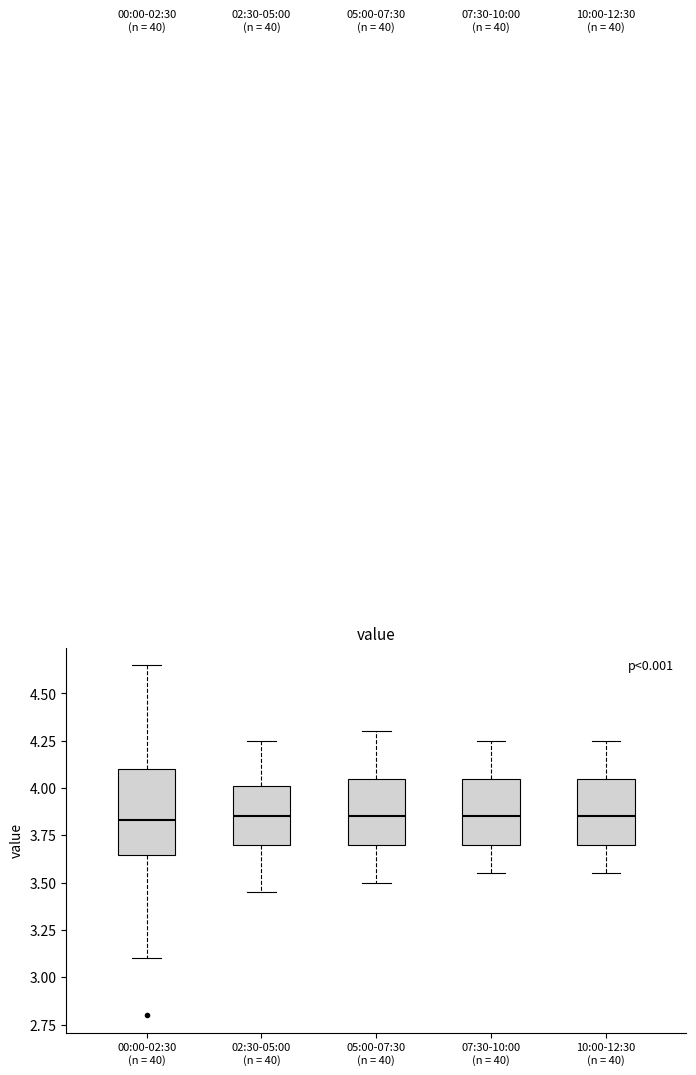

Reading left to right, read every box against the y-axis: the position of its median line, the range the box covers, and the ends of its whiskers. The values are not printed on the chart, so give them approximately, as read against the axis.

00:00-02:30 (n = 40): median 3.85, box 3.65 to 4.10, whiskers 3.10 to 4.65
02:30-05:00 (n = 40): median 3.85, box 3.70 to 4.00, whiskers 3.45 to 4.25
05:00-07:30 (n = 40): median 3.85, box 3.70 to 4.05, whiskers 3.50 to 4.30
07:30-10:00 (n = 40): median 3.85, box 3.70 to 4.05, whiskers 3.55 to 4.25
10:00-12:30 (n = 40): median 3.85, box 3.70 to 4.05, whiskers 3.55 to 4.25